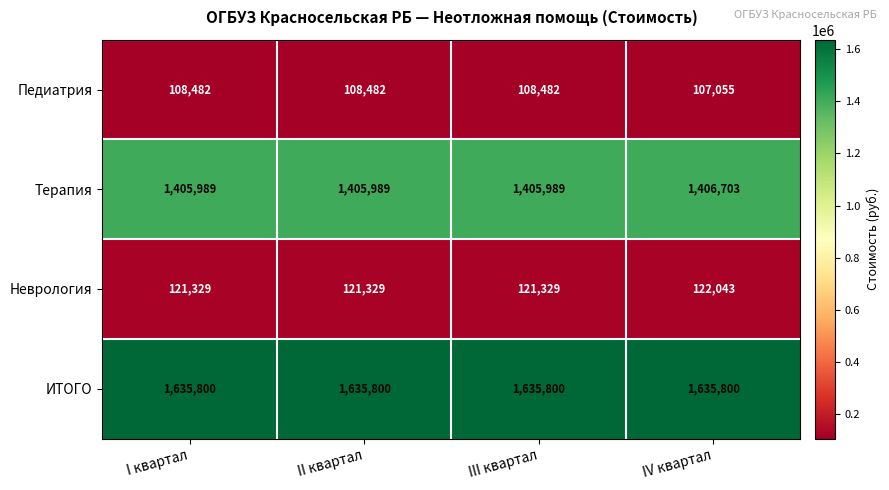

Between I квартал and IV квартал, which series saw the biggest shift?

Педиатрия